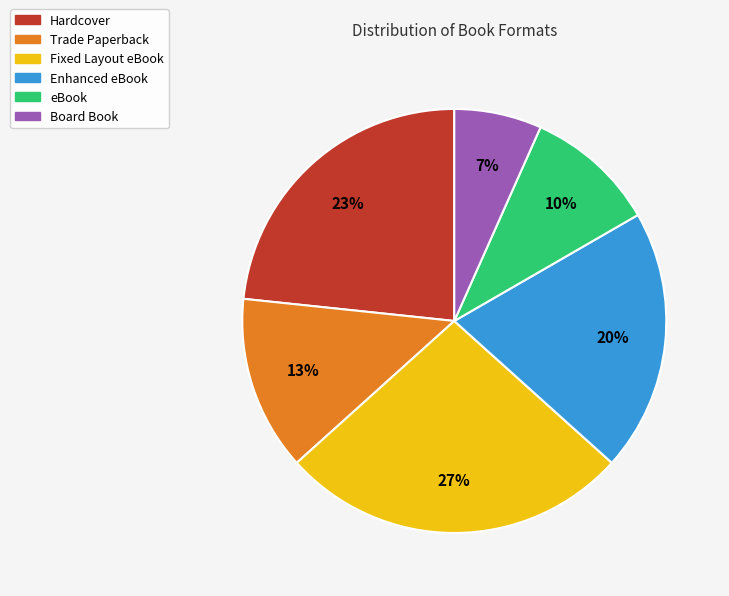

Approximately how many times larger is the value at Enhanced eBook compared to Hardcover?

0.9